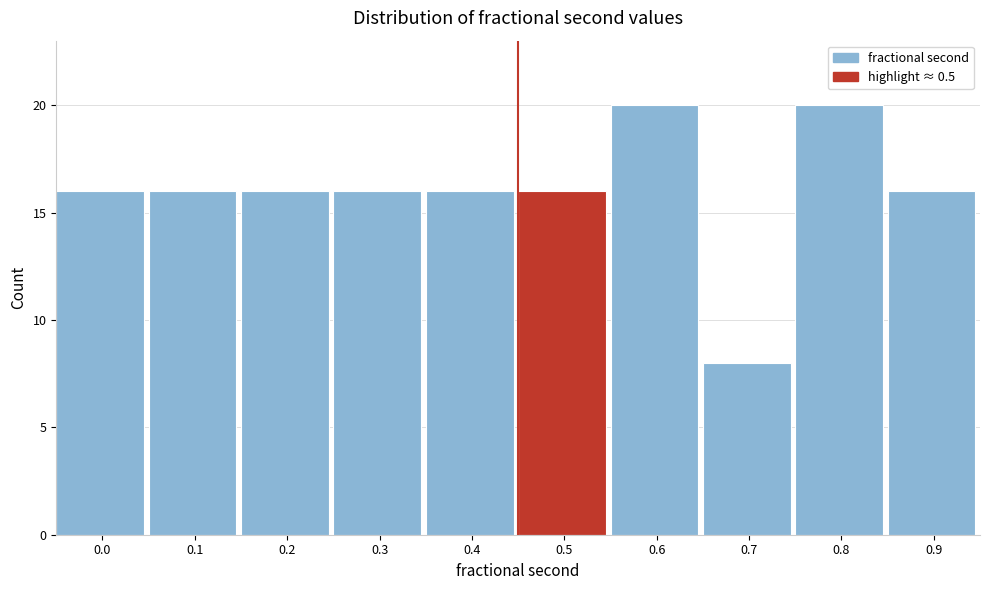

Reading left to right, what are all the values shown in this chart?

0.0=16	0.1=16	0.2=16	0.3=16	0.4=16	0.5=16	0.6=20	0.7=8	0.8=20	0.9=16